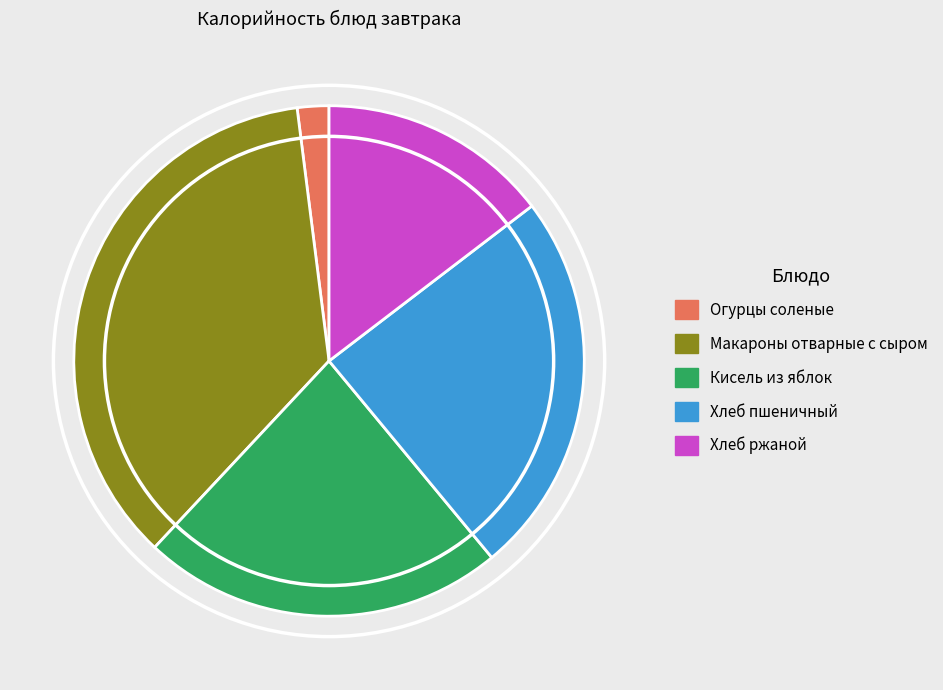

How many slices are in this pie chart?

5